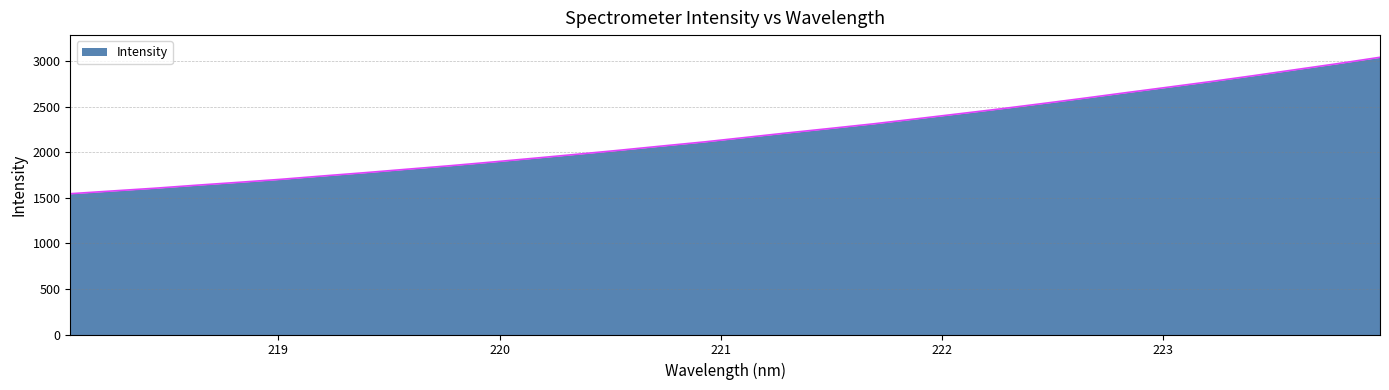

Does the chart display data point markers on the line(s)?

No